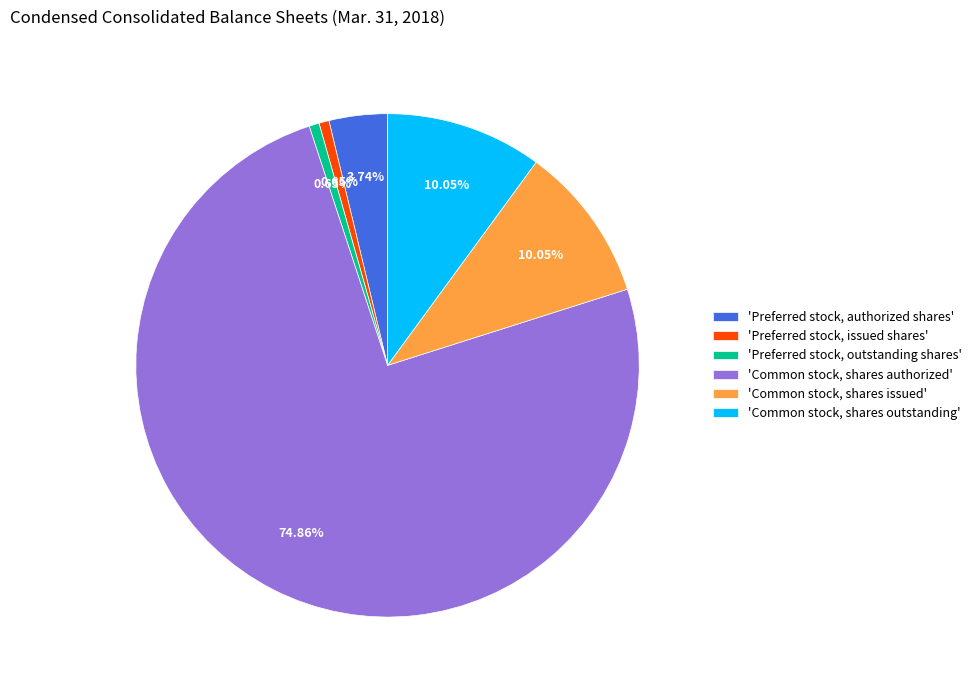

How many segments does this pie chart have?

6